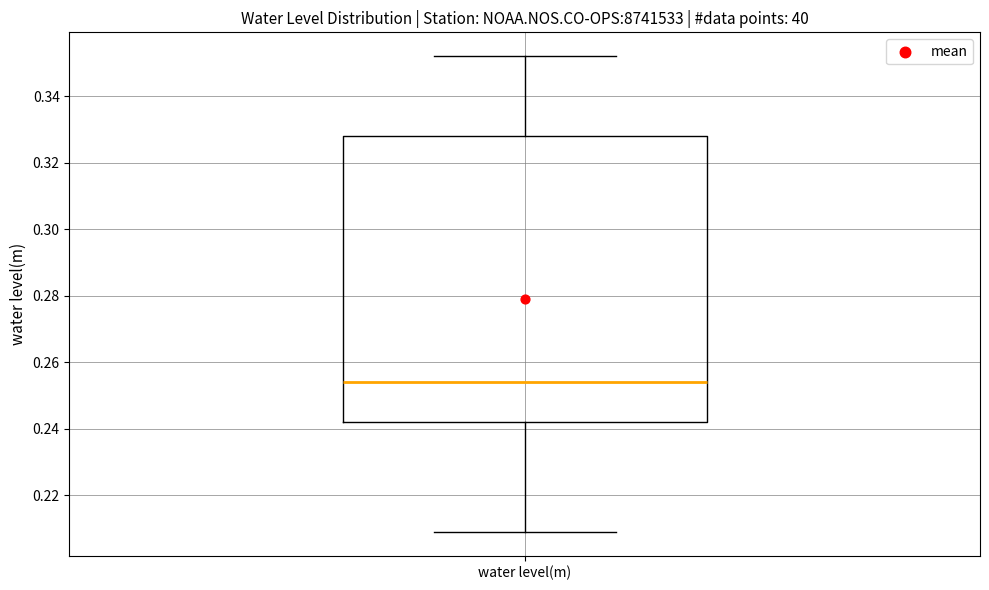

Read this box plot against the y-axis: the position of the median line, the range covered by the box, and the ends of both whiskers. The values are not printed on the chart, so give them approximately, as read against the axis.

median 0.254, box 0.242 to 0.328, whiskers 0.210 to 0.352